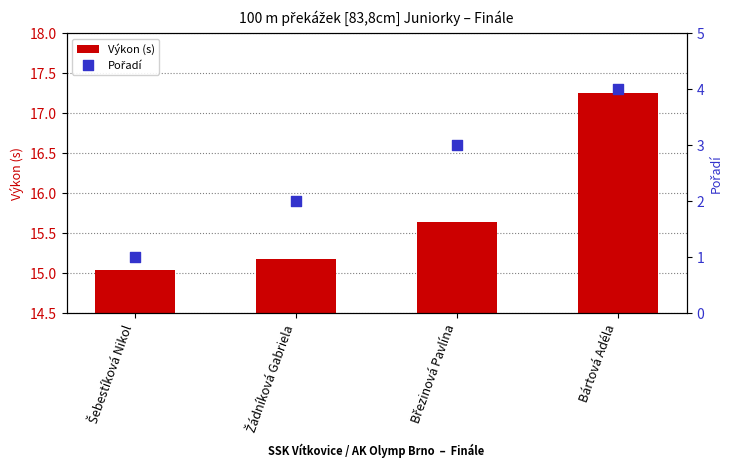

Which series reaches the maximum Y coordinate?

Výkon (s)